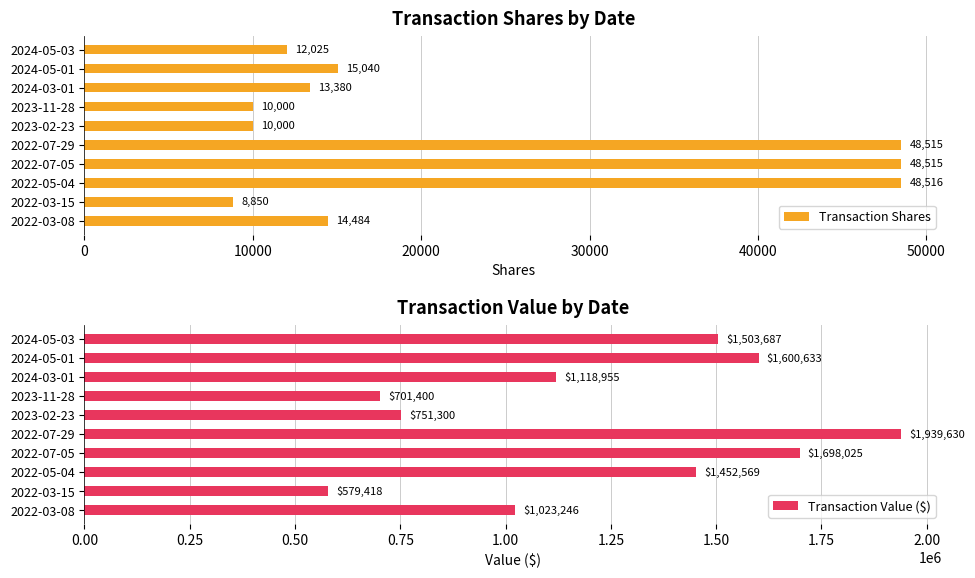

What is the sum of all Transaction Shares values?

229325